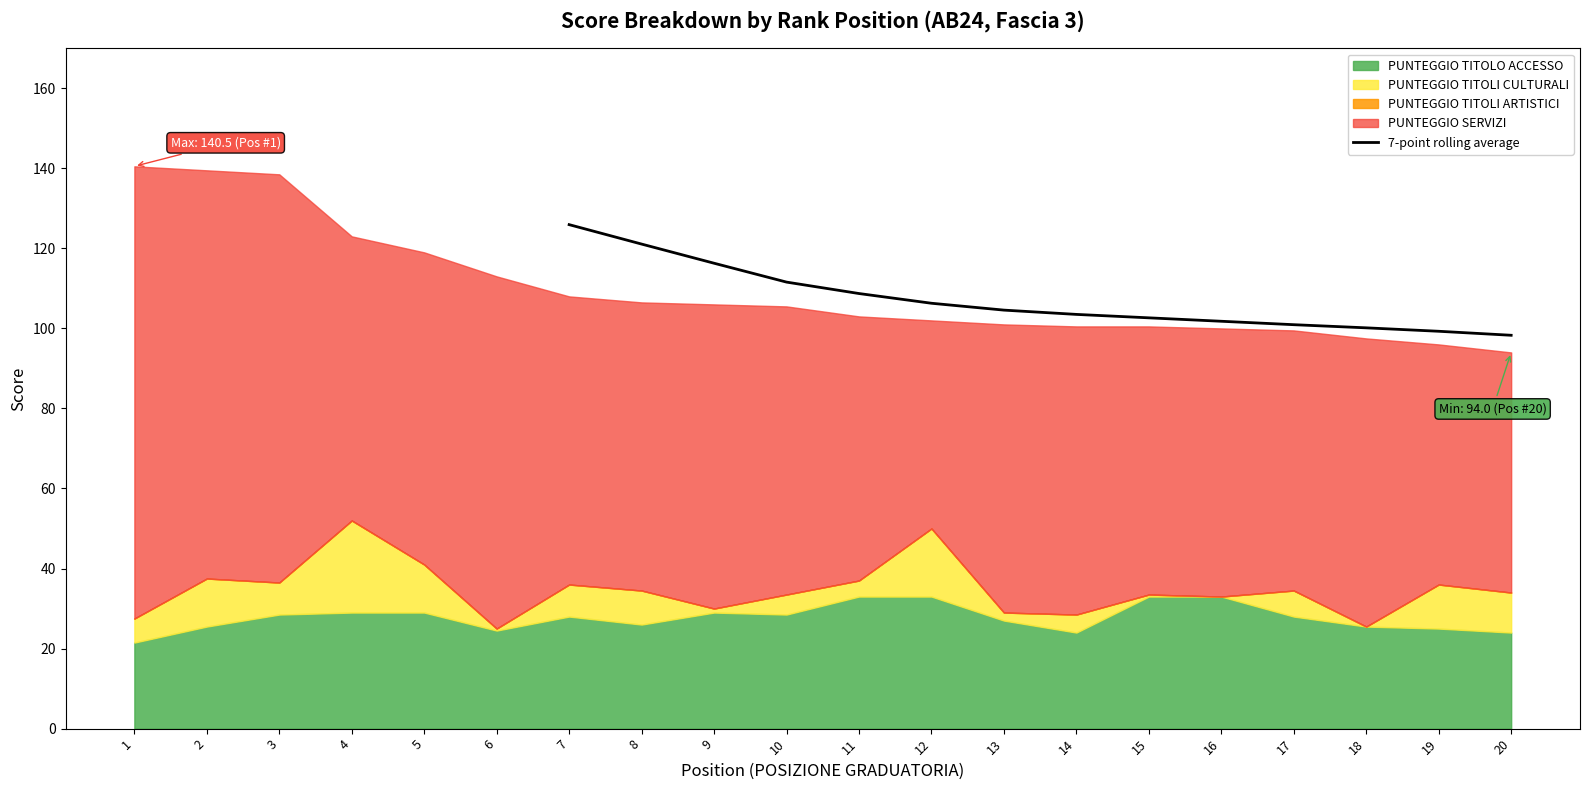

The value of 7-point rolling average at 8 is 121.1. True or false?

True